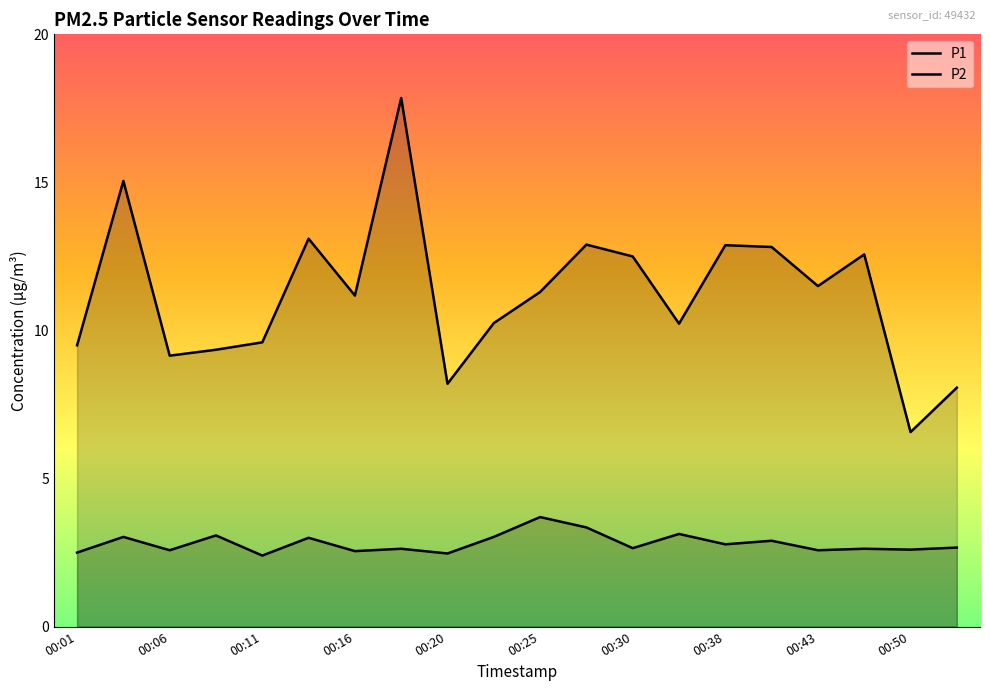

At which category does P1 reach its first local peak?

00:03